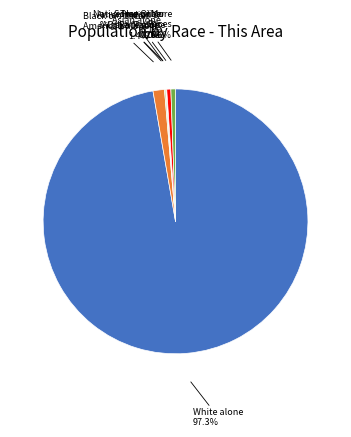

To the nearest percent, what is the average slice percentage?

14%